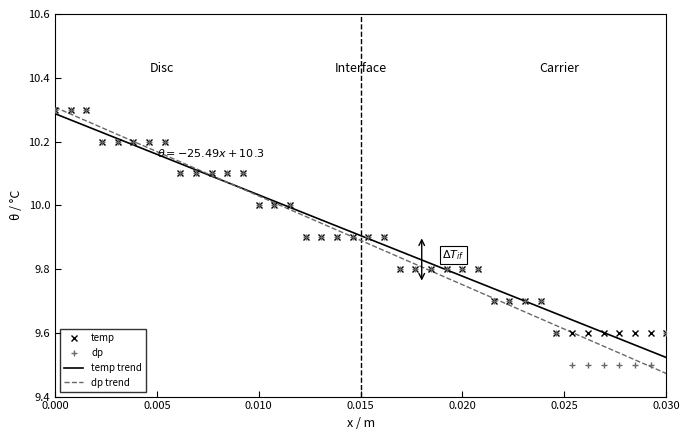

What is the average value of the dp series?

9.9